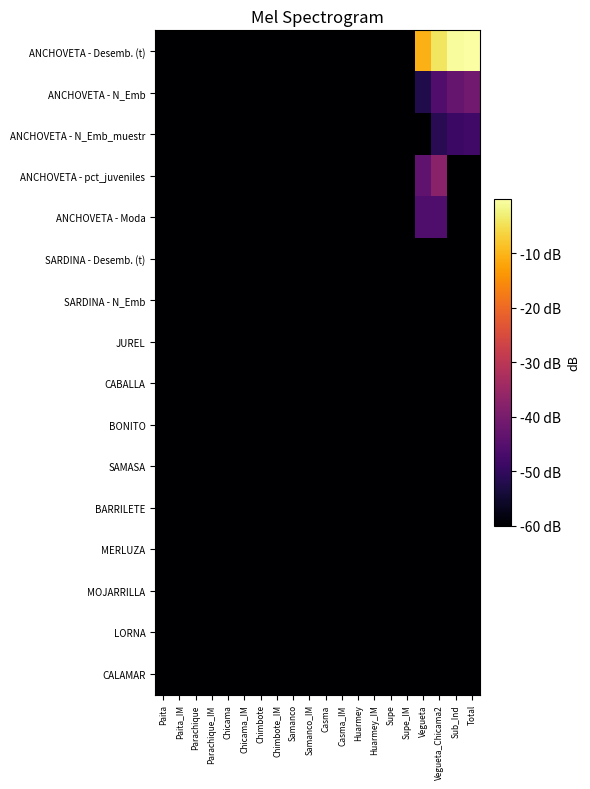

Reading right to left, extract all data points from this chart.

ANCHOVETA - Desemb. (t): Total=0.0	Sub_Ind=-0.7	Vegueta_Chicama2=-4.1	Vegueta=-10.4	Supe_IM=-60.0	Supe=-60.0	Huarmey_IM=-60.0	Huarmey=-60.0	Casma_IM=-60.0	Casma=-60.0	Samanco_IM=-60.0	Samanco=-60.0	Chimbote_IM=-60.0	Chimbote=-60.0	Chicama_IM=-60.0	Chicama=-60.0	Parachique_IM=-60.0	Parachique=-60.0	Paita_IM=-60.0	Paita=-60.0
ANCHOVETA - N_Emb: Total=-41.2	Sub_Ind=-42.5	Vegueta_Chicama2=-45.8	Vegueta=-52.5	Supe_IM=-60.0	Supe=-60.0	Huarmey_IM=-60.0	Huarmey=-60.0	Casma_IM=-60.0	Casma=-60.0	Samanco_IM=-60.0	Samanco=-60.0	Chimbote_IM=-60.0	Chimbote=-60.0	Chicama_IM=-60.0	Chicama=-60.0	Parachique_IM=-60.0	Parachique=-60.0	Paita_IM=-60.0	Paita=-60.0
ANCHOVETA - N_Emb_muestr: Total=-48.0	Sub_Ind=-48.9	Vegueta_Chicama2=-51.1	Vegueta=-60.0	Supe_IM=-60.0	Supe=-60.0	Huarmey_IM=-60.0	Huarmey=-60.0	Casma_IM=-60.0	Casma=-60.0	Samanco_IM=-60.0	Samanco=-60.0	Chimbote_IM=-60.0	Chimbote=-60.0	Chicama_IM=-60.0	Chicama=-60.0	Parachique_IM=-60.0	Parachique=-60.0	Paita_IM=-60.0	Paita=-60.0
ANCHOVETA - pct_juveniles: Total=-60.0	Sub_Ind=-60.0	Vegueta_Chicama2=-37.4	Vegueta=-43.6	Supe_IM=-60.0	Supe=-60.0	Huarmey_IM=-60.0	Huarmey=-60.0	Casma_IM=-60.0	Casma=-60.0	Samanco_IM=-60.0	Samanco=-60.0	Chimbote_IM=-60.0	Chimbote=-60.0	Chicama_IM=-60.0	Chicama=-60.0	Parachique_IM=-60.0	Parachique=-60.0	Paita_IM=-60.0	Paita=-60.0
ANCHOVETA - Moda: Total=-60.0	Sub_Ind=-60.0	Vegueta_Chicama2=-46.1	Vegueta=-46.1	Supe_IM=-60.0	Supe=-60.0	Huarmey_IM=-60.0	Huarmey=-60.0	Casma_IM=-60.0	Casma=-60.0	Samanco_IM=-60.0	Samanco=-60.0	Chimbote_IM=-60.0	Chimbote=-60.0	Chicama_IM=-60.0	Chicama=-60.0	Parachique_IM=-60.0	Parachique=-60.0	Paita_IM=-60.0	Paita=-60.0
SARDINA - Desemb. (t): Total=-60.0	Sub_Ind=-60.0	Vegueta_Chicama2=-60.0	Vegueta=-60.0	Supe_IM=-60.0	Supe=-60.0	Huarmey_IM=-60.0	Huarmey=-60.0	Casma_IM=-60.0	Casma=-60.0	Samanco_IM=-60.0	Samanco=-60.0	Chimbote_IM=-60.0	Chimbote=-60.0	Chicama_IM=-60.0	Chicama=-60.0	Parachique_IM=-60.0	Parachique=-60.0	Paita_IM=-60.0	Paita=-60.0
SARDINA - N_Emb: Total=-60.0	Sub_Ind=-60.0	Vegueta_Chicama2=-60.0	Vegueta=-60.0	Supe_IM=-60.0	Supe=-60.0	Huarmey_IM=-60.0	Huarmey=-60.0	Casma_IM=-60.0	Casma=-60.0	Samanco_IM=-60.0	Samanco=-60.0	Chimbote_IM=-60.0	Chimbote=-60.0	Chicama_IM=-60.0	Chicama=-60.0	Parachique_IM=-60.0	Parachique=-60.0	Paita_IM=-60.0	Paita=-60.0
JUREL: Total=-60.0	Sub_Ind=-60.0	Vegueta_Chicama2=-60.0	Vegueta=-60.0	Supe_IM=-60.0	Supe=-60.0	Huarmey_IM=-60.0	Huarmey=-60.0	Casma_IM=-60.0	Casma=-60.0	Samanco_IM=-60.0	Samanco=-60.0	Chimbote_IM=-60.0	Chimbote=-60.0	Chicama_IM=-60.0	Chicama=-60.0	Parachique_IM=-60.0	Parachique=-60.0	Paita_IM=-60.0	Paita=-60.0
CABALLA: Total=-60.0	Sub_Ind=-60.0	Vegueta_Chicama2=-60.0	Vegueta=-60.0	Supe_IM=-60.0	Supe=-60.0	Huarmey_IM=-60.0	Huarmey=-60.0	Casma_IM=-60.0	Casma=-60.0	Samanco_IM=-60.0	Samanco=-60.0	Chimbote_IM=-60.0	Chimbote=-60.0	Chicama_IM=-60.0	Chicama=-60.0	Parachique_IM=-60.0	Parachique=-60.0	Paita_IM=-60.0	Paita=-60.0
BONITO: Total=-60.0	Sub_Ind=-60.0	Vegueta_Chicama2=-60.0	Vegueta=-60.0	Supe_IM=-60.0	Supe=-60.0	Huarmey_IM=-60.0	Huarmey=-60.0	Casma_IM=-60.0	Casma=-60.0	Samanco_IM=-60.0	Samanco=-60.0	Chimbote_IM=-60.0	Chimbote=-60.0	Chicama_IM=-60.0	Chicama=-60.0	Parachique_IM=-60.0	Parachique=-60.0	Paita_IM=-60.0	Paita=-60.0
SAMASA: Total=-60.0	Sub_Ind=-60.0	Vegueta_Chicama2=-60.0	Vegueta=-60.0	Supe_IM=-60.0	Supe=-60.0	Huarmey_IM=-60.0	Huarmey=-60.0	Casma_IM=-60.0	Casma=-60.0	Samanco_IM=-60.0	Samanco=-60.0	Chimbote_IM=-60.0	Chimbote=-60.0	Chicama_IM=-60.0	Chicama=-60.0	Parachique_IM=-60.0	Parachique=-60.0	Paita_IM=-60.0	Paita=-60.0
BARRILETE: Total=-60.0	Sub_Ind=-60.0	Vegueta_Chicama2=-60.0	Vegueta=-60.0	Supe_IM=-60.0	Supe=-60.0	Huarmey_IM=-60.0	Huarmey=-60.0	Casma_IM=-60.0	Casma=-60.0	Samanco_IM=-60.0	Samanco=-60.0	Chimbote_IM=-60.0	Chimbote=-60.0	Chicama_IM=-60.0	Chicama=-60.0	Parachique_IM=-60.0	Parachique=-60.0	Paita_IM=-60.0	Paita=-60.0
MERLUZA: Total=-60.0	Sub_Ind=-60.0	Vegueta_Chicama2=-60.0	Vegueta=-60.0	Supe_IM=-60.0	Supe=-60.0	Huarmey_IM=-60.0	Huarmey=-60.0	Casma_IM=-60.0	Casma=-60.0	Samanco_IM=-60.0	Samanco=-60.0	Chimbote_IM=-60.0	Chimbote=-60.0	Chicama_IM=-60.0	Chicama=-60.0	Parachique_IM=-60.0	Parachique=-60.0	Paita_IM=-60.0	Paita=-60.0
MOJARRILLA: Total=-60.0	Sub_Ind=-60.0	Vegueta_Chicama2=-60.0	Vegueta=-60.0	Supe_IM=-60.0	Supe=-60.0	Huarmey_IM=-60.0	Huarmey=-60.0	Casma_IM=-60.0	Casma=-60.0	Samanco_IM=-60.0	Samanco=-60.0	Chimbote_IM=-60.0	Chimbote=-60.0	Chicama_IM=-60.0	Chicama=-60.0	Parachique_IM=-60.0	Parachique=-60.0	Paita_IM=-60.0	Paita=-60.0
LORNA: Total=-60.0	Sub_Ind=-60.0	Vegueta_Chicama2=-60.0	Vegueta=-60.0	Supe_IM=-60.0	Supe=-60.0	Huarmey_IM=-60.0	Huarmey=-60.0	Casma_IM=-60.0	Casma=-60.0	Samanco_IM=-60.0	Samanco=-60.0	Chimbote_IM=-60.0	Chimbote=-60.0	Chicama_IM=-60.0	Chicama=-60.0	Parachique_IM=-60.0	Parachique=-60.0	Paita_IM=-60.0	Paita=-60.0
CALAMAR: Total=-60.0	Sub_Ind=-60.0	Vegueta_Chicama2=-60.0	Vegueta=-60.0	Supe_IM=-60.0	Supe=-60.0	Huarmey_IM=-60.0	Huarmey=-60.0	Casma_IM=-60.0	Casma=-60.0	Samanco_IM=-60.0	Samanco=-60.0	Chimbote_IM=-60.0	Chimbote=-60.0	Chicama_IM=-60.0	Chicama=-60.0	Parachique_IM=-60.0	Parachique=-60.0	Paita_IM=-60.0	Paita=-60.0